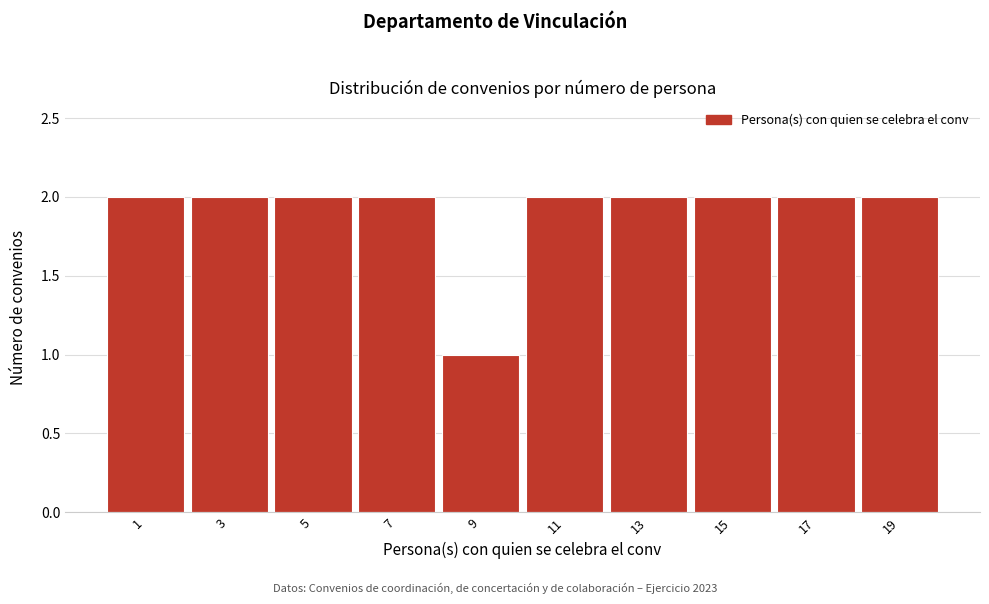

Reading left to right, transcribe all the data shown in this chart.

2	2	2	2	1	2	2	2	2	2